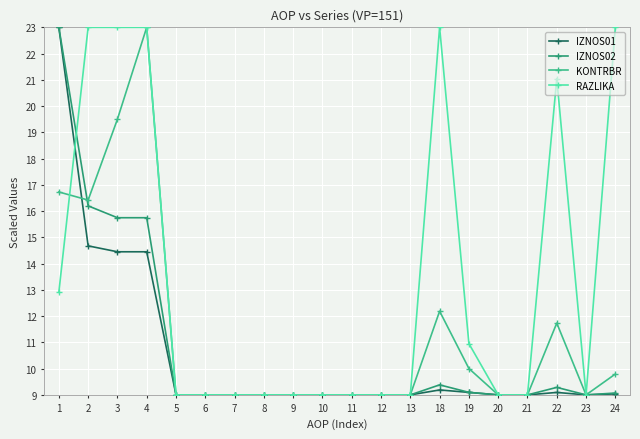

At which label is KONTRBR closest to 16?

2